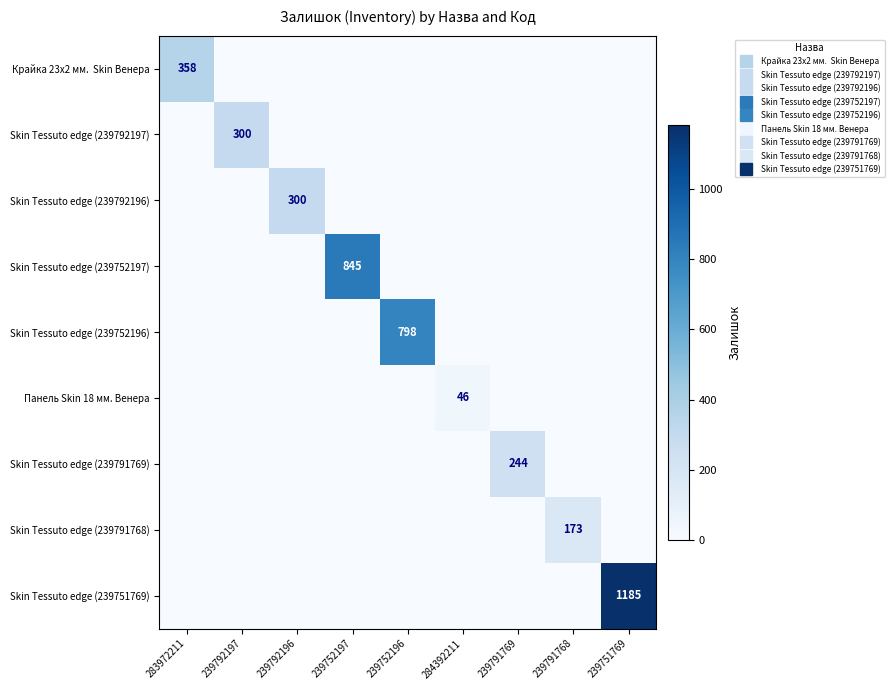

Is it true that Skin Tessuto edge (239751769) equals 0 at 239752196?

True